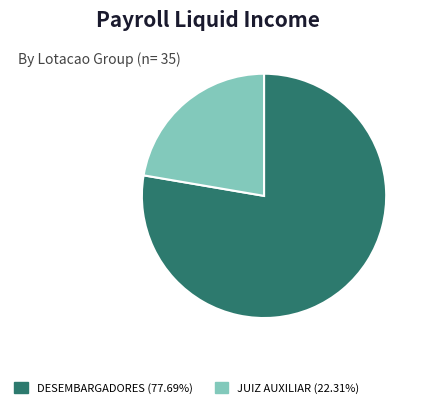

Is there any slice that represents more than half of the pie?

Yes